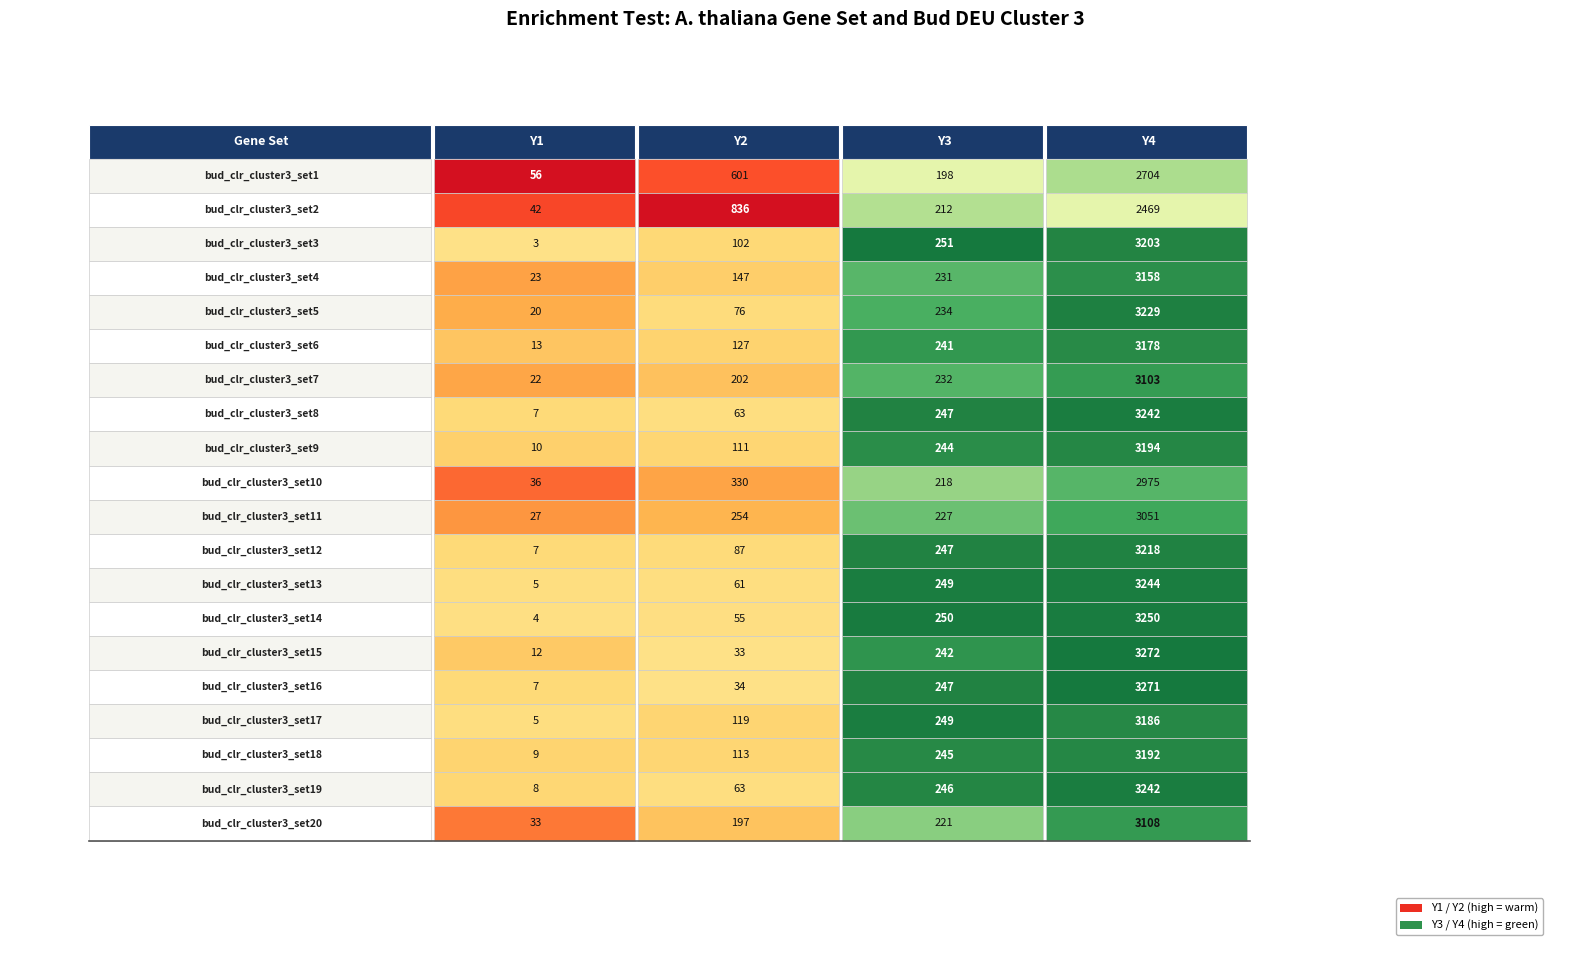

Rank the categories by set5 value from lowest to highest.

0, 1, 2, 3